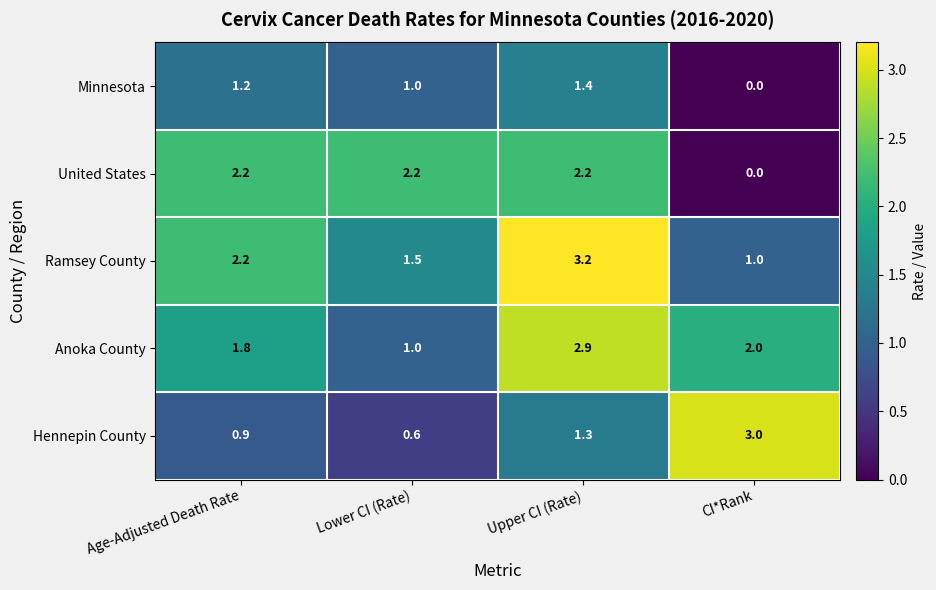

The United States series shows 0.8 at Upper CI (Rate). True or false?

False